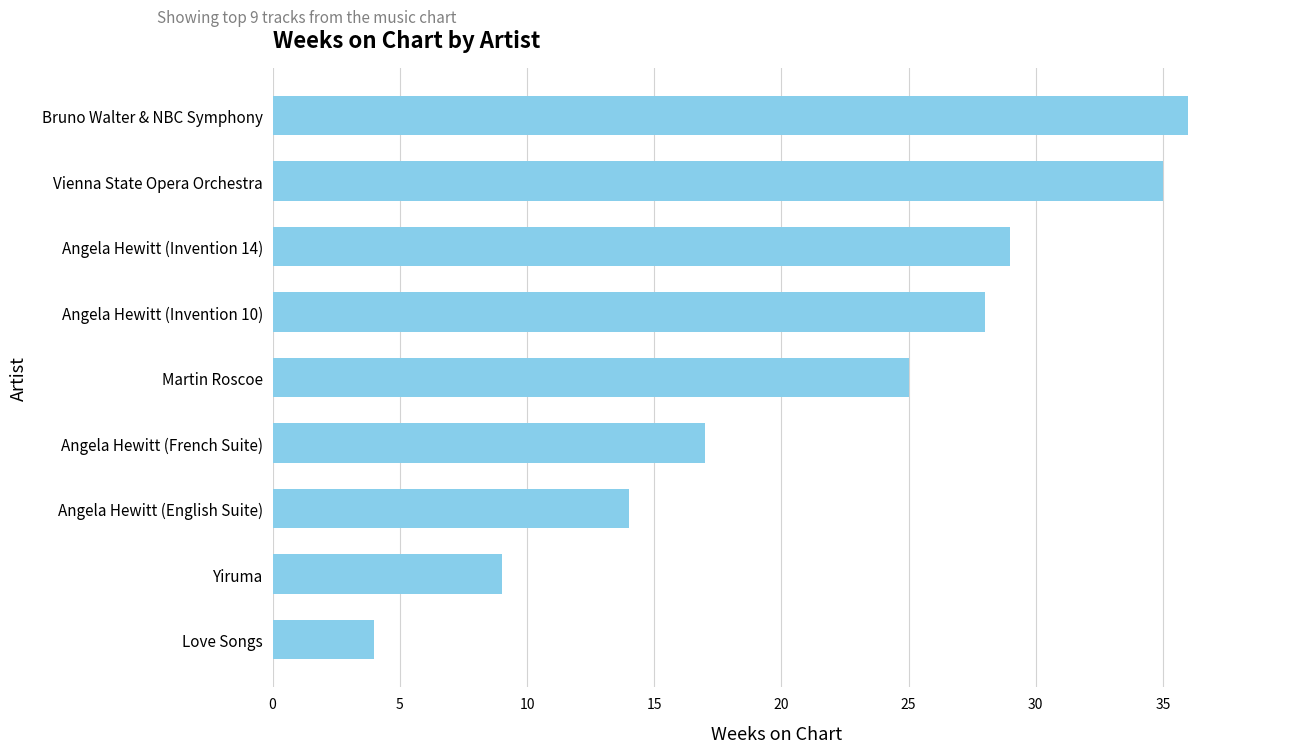

True or false: the data shows 17 at Angela Hewitt (French Suite).

True